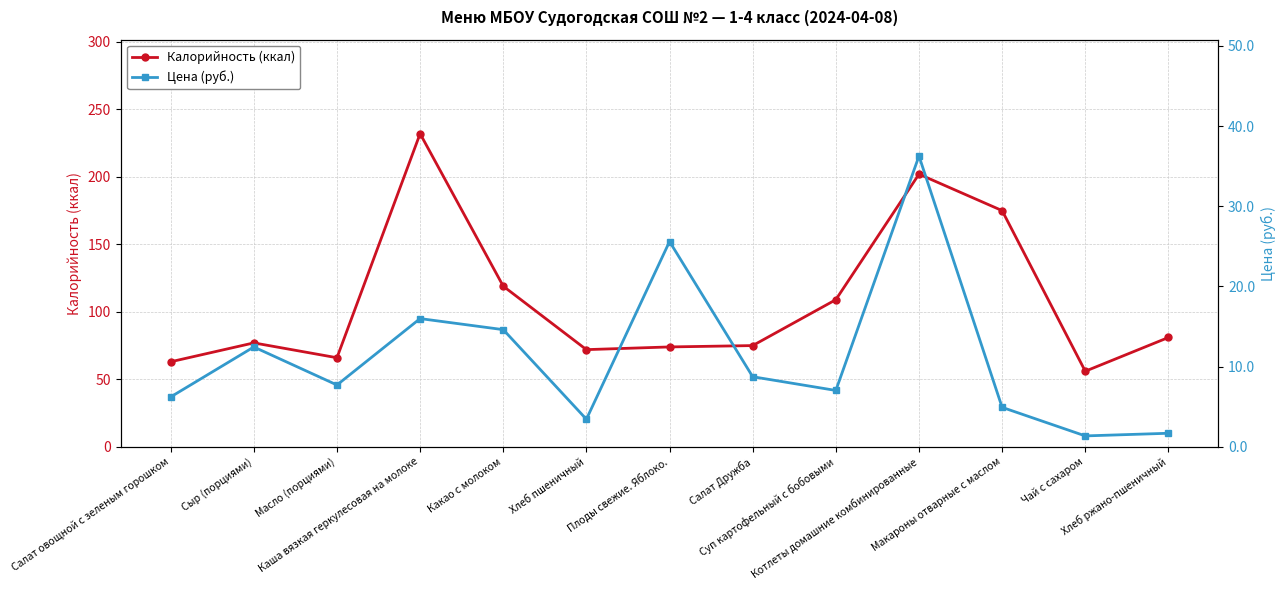

How many interior local valleys does the Цена (руб.) series have?

4